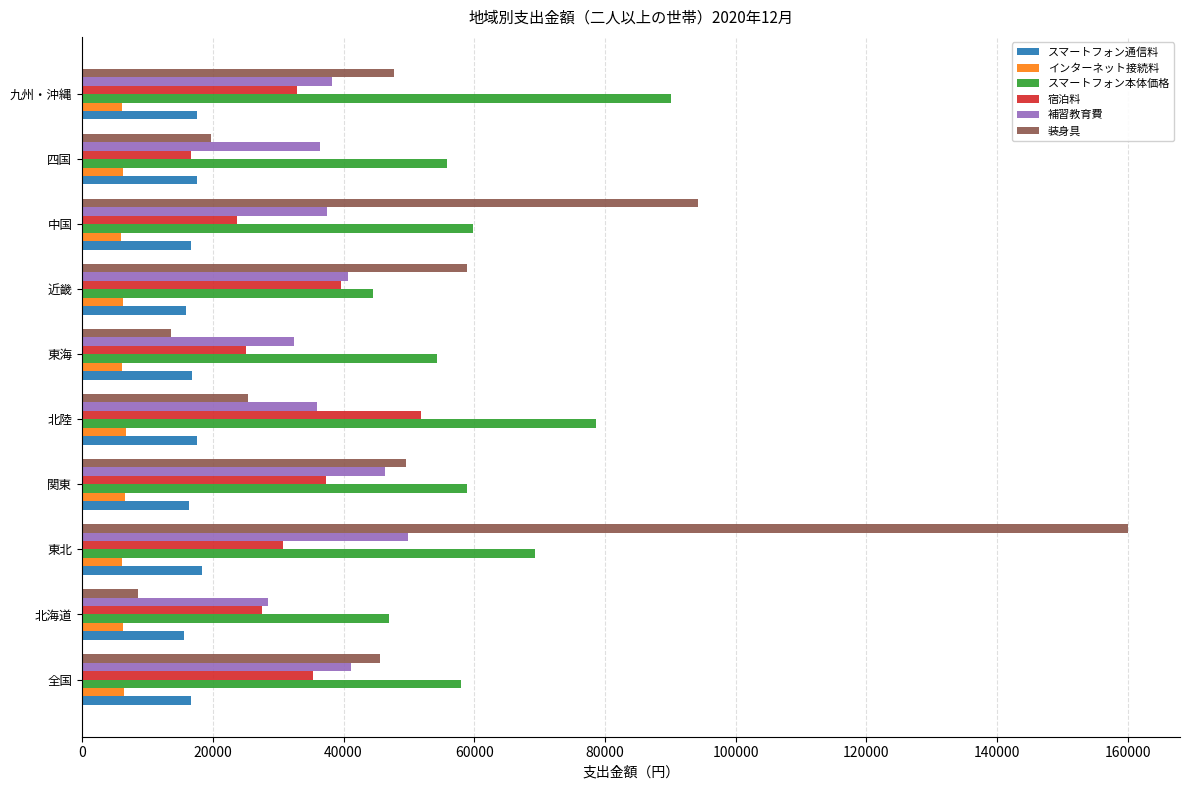

What is the greatest value displayed?

160000